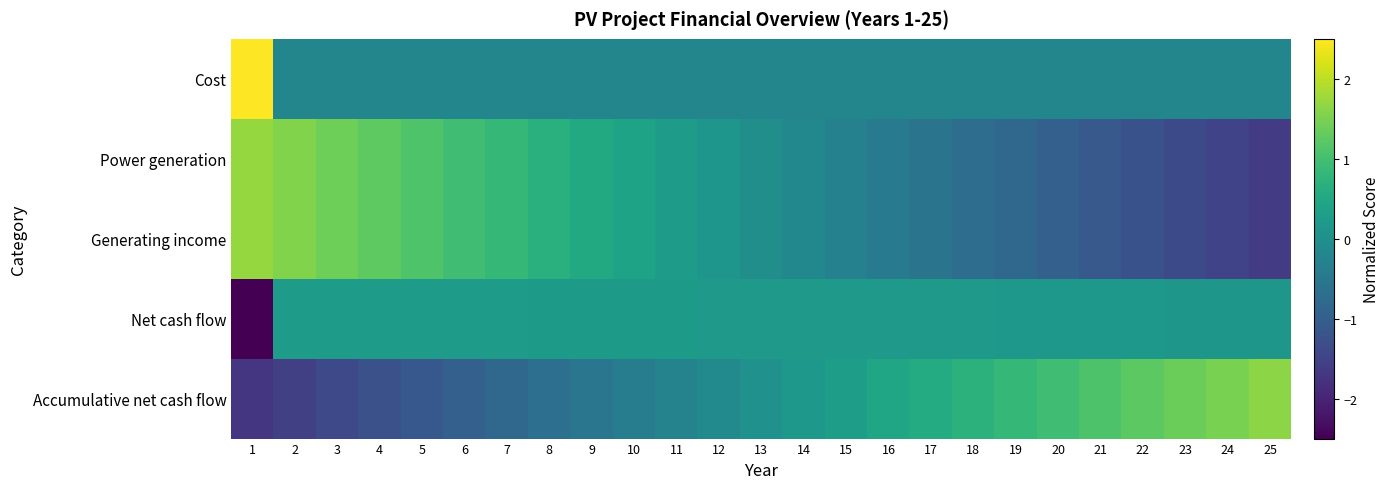

How many data points does each series have?

25